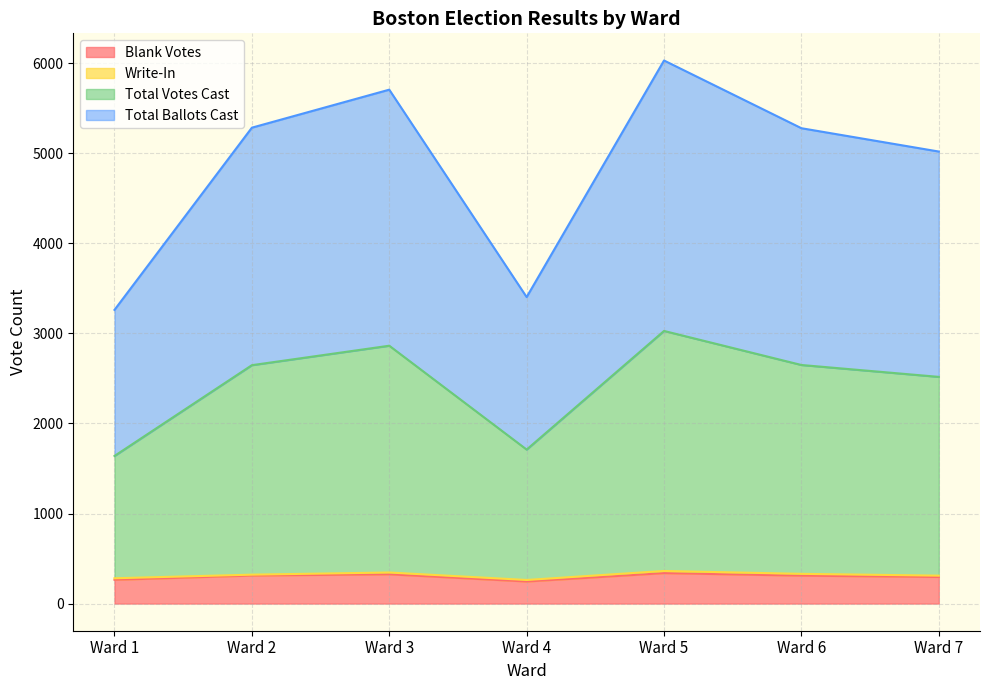

Where is the first local maximum for Total Votes Cast?

Ward 3